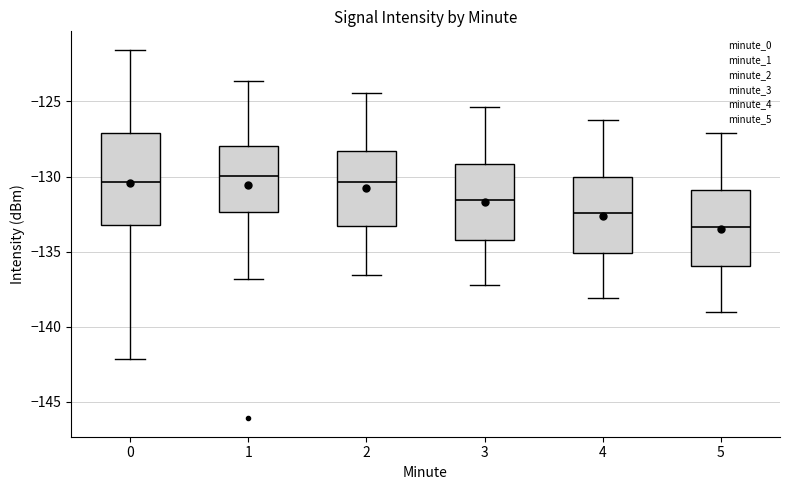

Reading left to right, transcribe this box plot: for each box, give where its median line is, the range the box spans, and where its two whiskers end, as read against the y-axis. The values are not printed on the chart, so give them approximately, as read against the axis.

0: median -130.5, box -133.0 to -127.0, whiskers -142.0 to -121.5
1: median -130.0, box -132.5 to -128.0, whiskers -137.0 to -123.5
2: median -130.5, box -133.5 to -128.5, whiskers -136.5 to -124.5
3: median -131.5, box -134.0 to -129.0, whiskers -137.0 to -125.5
4: median -132.5, box -135.0 to -130.0, whiskers -138.0 to -126.0
5: median -133.5, box -136.0 to -131.0, whiskers -139.0 to -127.0